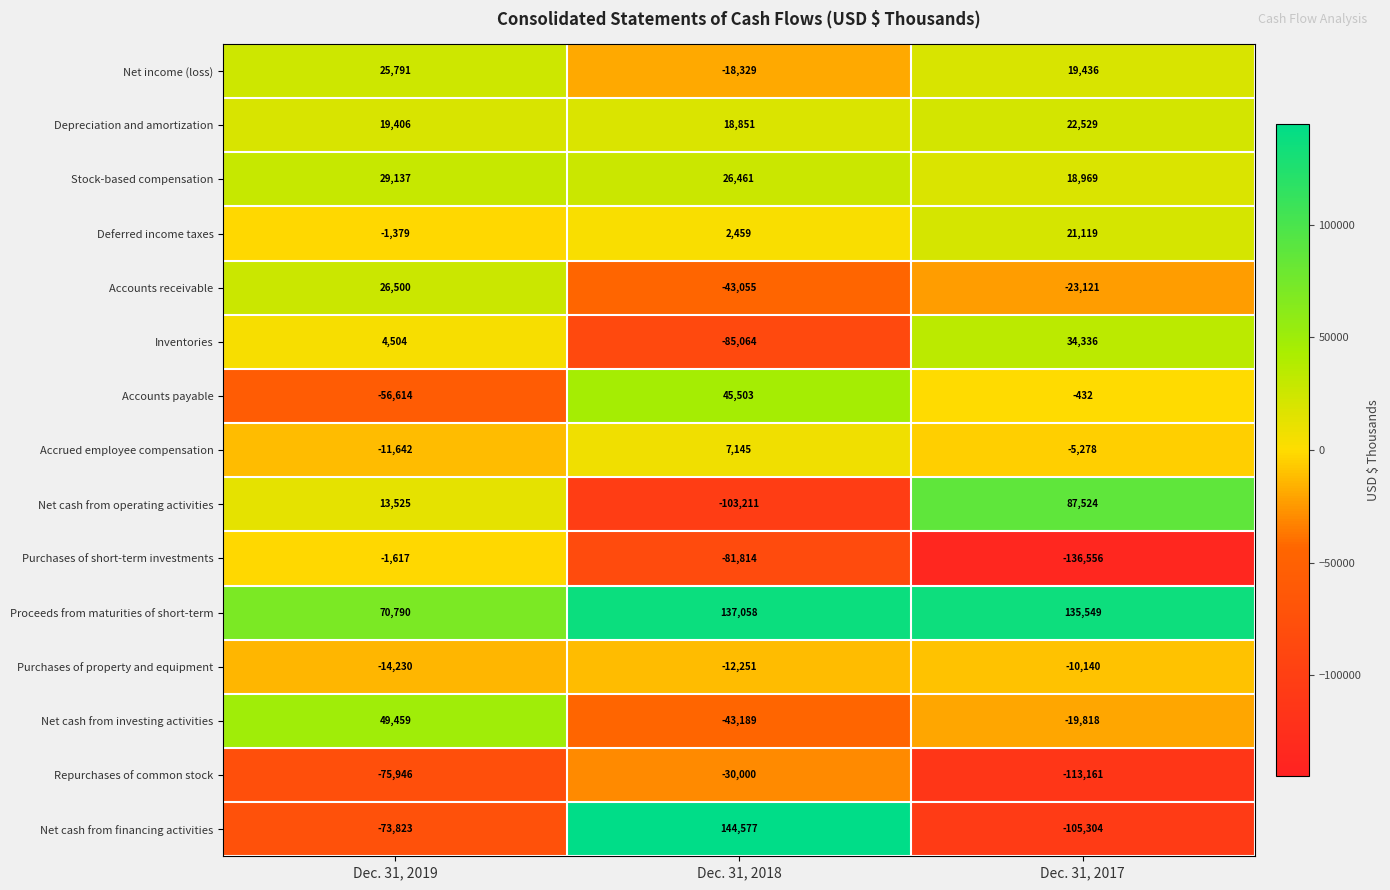

What is the total value across all series at Dec. 31, 2017?

-74348